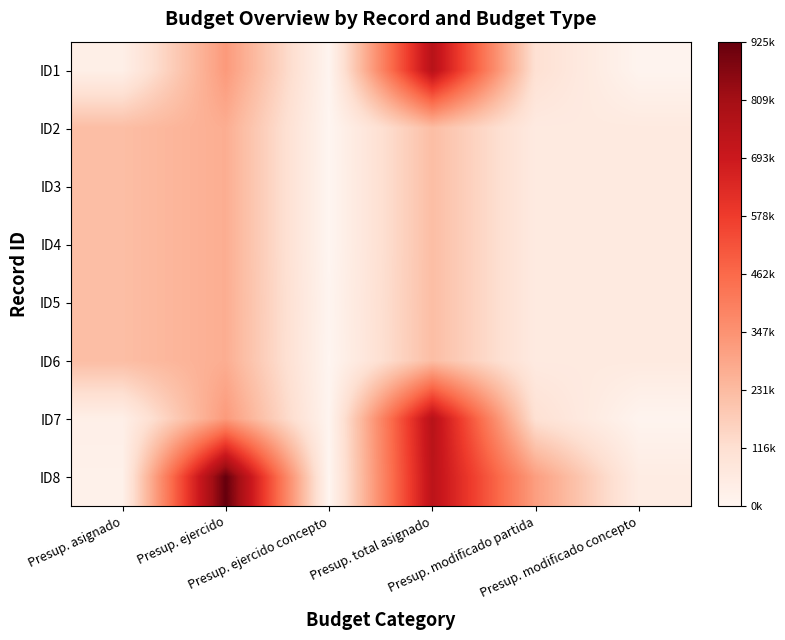

Reading left to right, list all the values displayed in this chart.

ID1: Presup. asignado=0.0	Presup. ejercido=0.4	Presup. ejercido concepto=0.0	Presup. total asignado=0.8	Presup. modificado partida=0.1	Presup. modificado concepto=0.0
ID2: Presup. asignado=0.2	Presup. ejercido=0.3	Presup. ejercido concepto=0.0	Presup. total asignado=0.2	Presup. modificado partida=0.1	Presup. modificado concepto=0.1
ID3: Presup. asignado=0.2	Presup. ejercido=0.3	Presup. ejercido concepto=0.0	Presup. total asignado=0.2	Presup. modificado partida=0.1	Presup. modificado concepto=0.1
ID4: Presup. asignado=0.2	Presup. ejercido=0.3	Presup. ejercido concepto=0.0	Presup. total asignado=0.2	Presup. modificado partida=0.1	Presup. modificado concepto=0.1
ID5: Presup. asignado=0.2	Presup. ejercido=0.3	Presup. ejercido concepto=0.0	Presup. total asignado=0.2	Presup. modificado partida=0.1	Presup. modificado concepto=0.1
ID6: Presup. asignado=0.2	Presup. ejercido=0.3	Presup. ejercido concepto=0.0	Presup. total asignado=0.2	Presup. modificado partida=0.1	Presup. modificado concepto=0.1
ID7: Presup. asignado=0.0	Presup. ejercido=0.4	Presup. ejercido concepto=0.0	Presup. total asignado=0.8	Presup. modificado partida=0.1	Presup. modificado concepto=0.0
ID8: Presup. asignado=0.0	Presup. ejercido=1.0	Presup. ejercido concepto=0.0	Presup. total asignado=0.8	Presup. modificado partida=0.3	Presup. modificado concepto=0.1